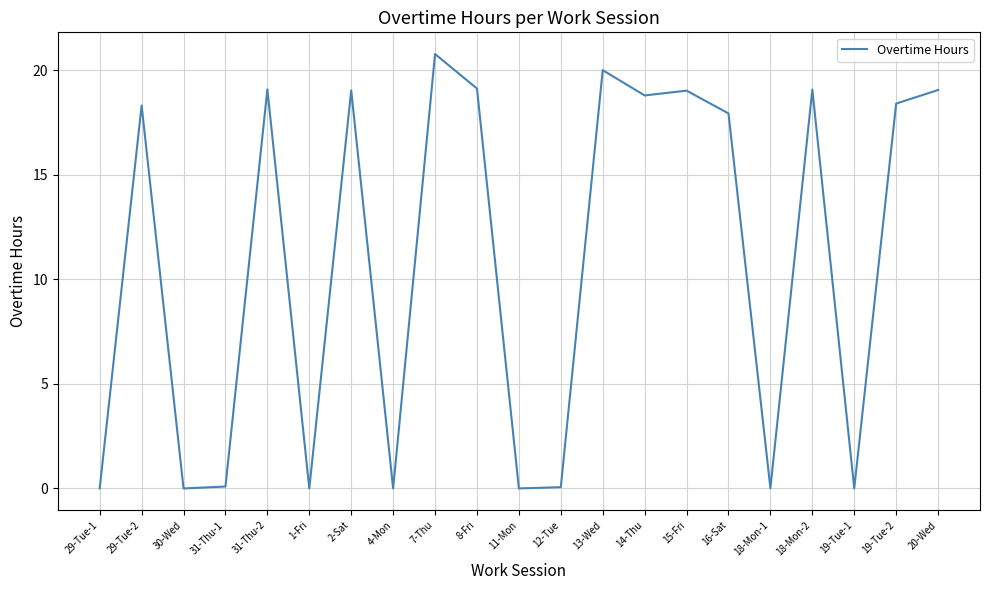

Is it true that the value at 8-Fri is 24.9?

False